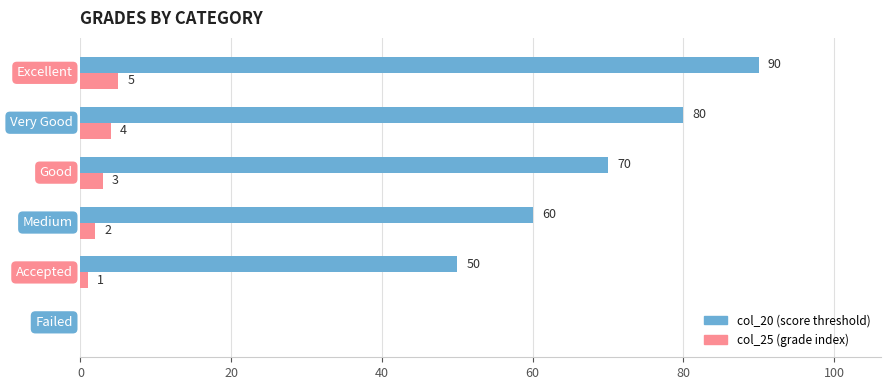

What is the greatest value displayed?

90